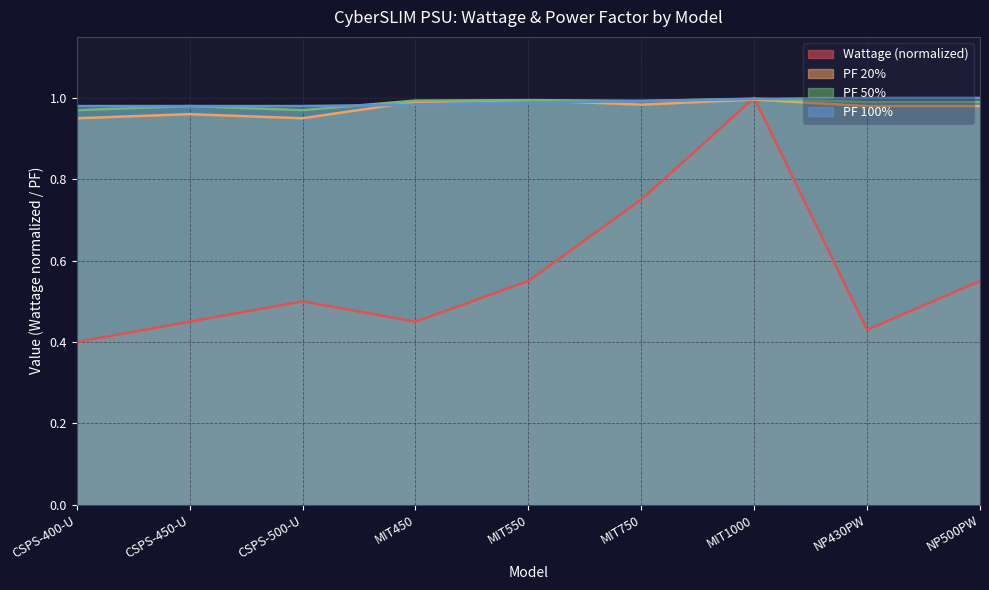

Between which two adjacent categories do Wattage and PF 50% first intersect?

MIT750 and MIT1000